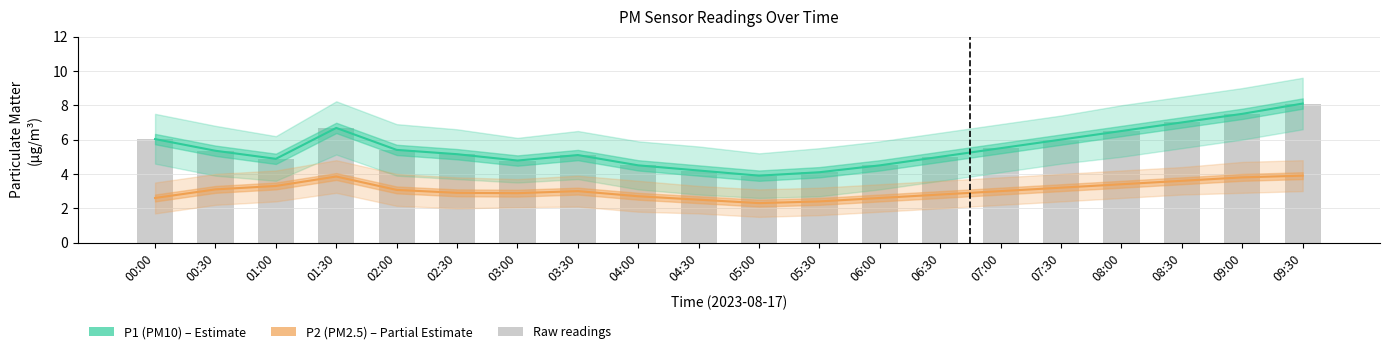

The Raw P1 series shows 5.0 at 06:30. True or false?

True